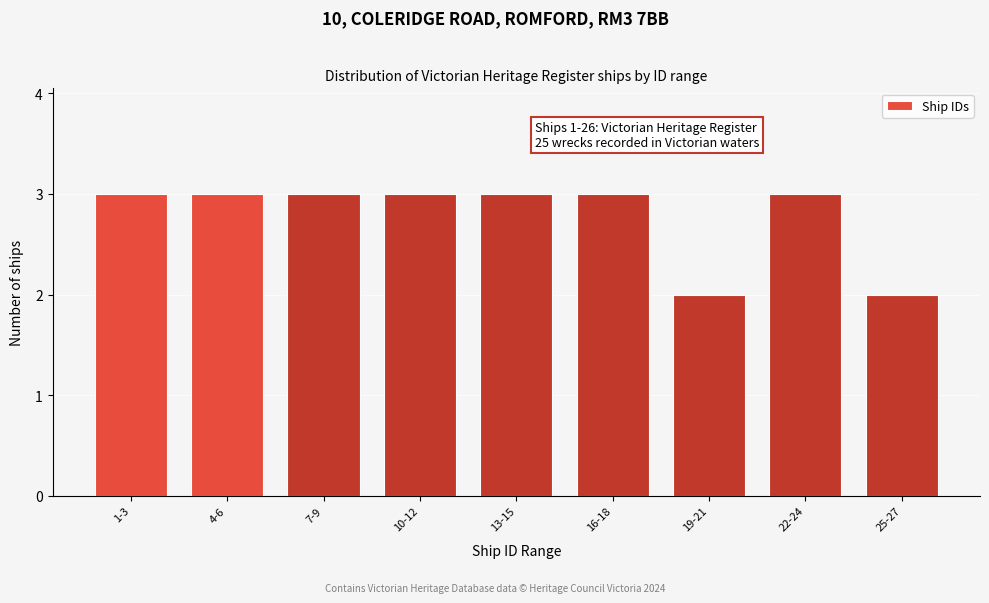

Reading right to left, list all the values displayed in this chart.

25-27=2	22-24=3	19-21=2	16-18=3	13-15=3	10-12=3	7-9=3	4-6=3	1-3=3